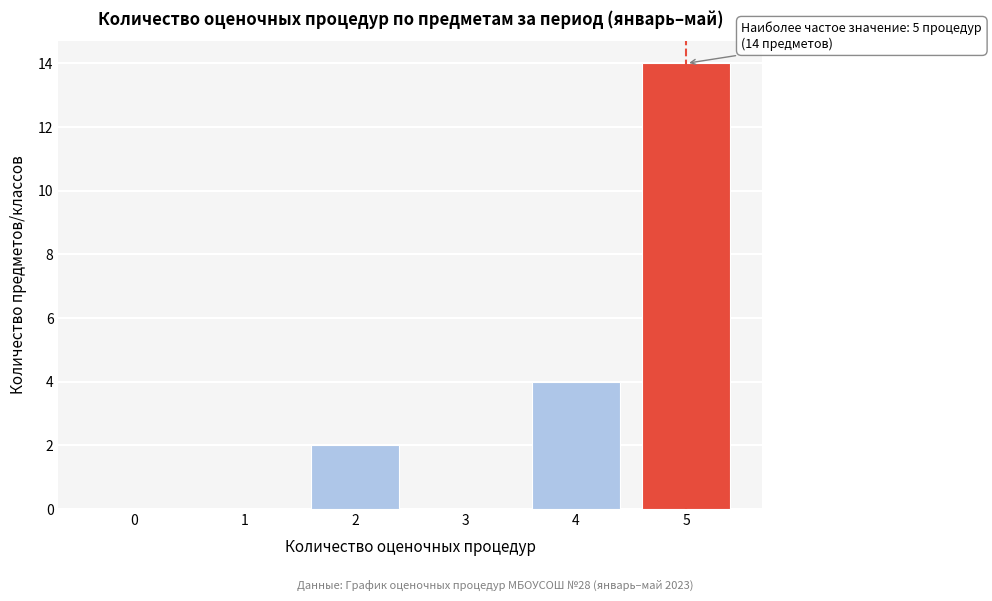

Reading left to right, what are all the values shown in this chart?

0=0	1=0	2=2	3=0	4=4	5=14